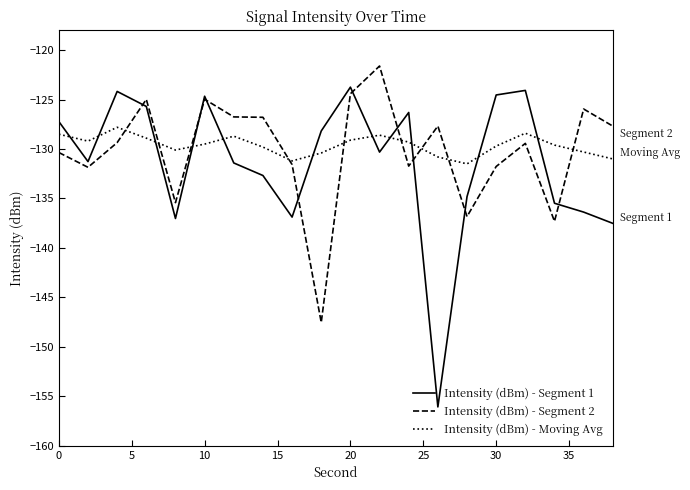

What are all the series names shown in the legend?

Intensity (dBm) - Segment 1, Intensity (dBm) - Segment 2, Intensity (dBm) - Moving Avg